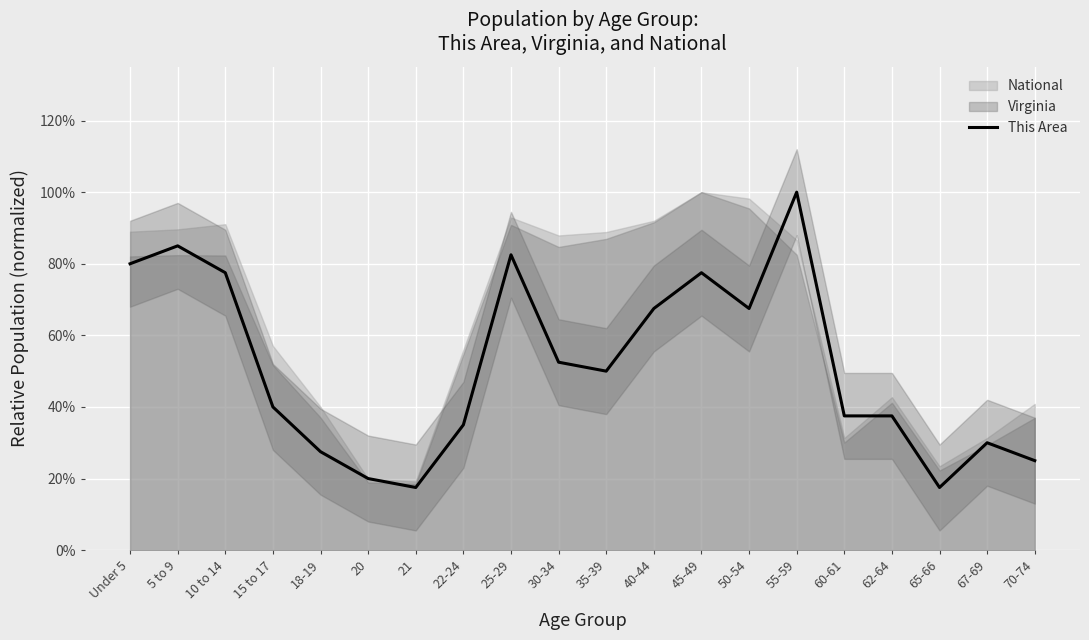

The chart shows a value of 0.3 at 22-24. True or false?

True